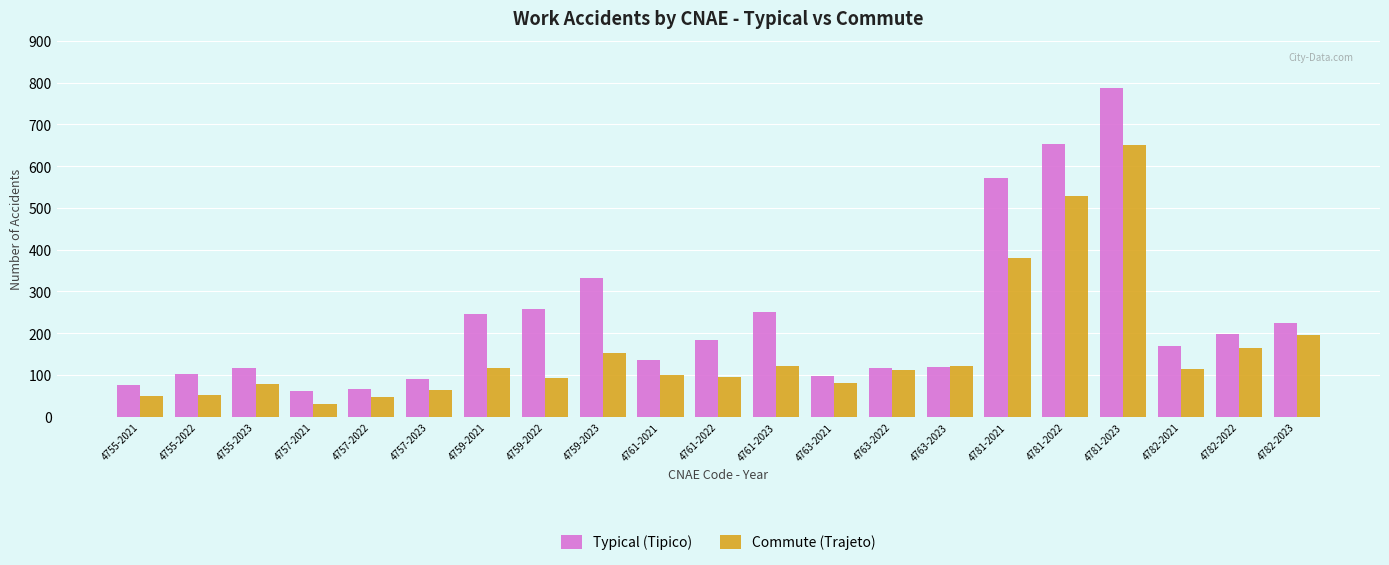

What value does the Commute (Trajeto) series have at 4759-2023?

153